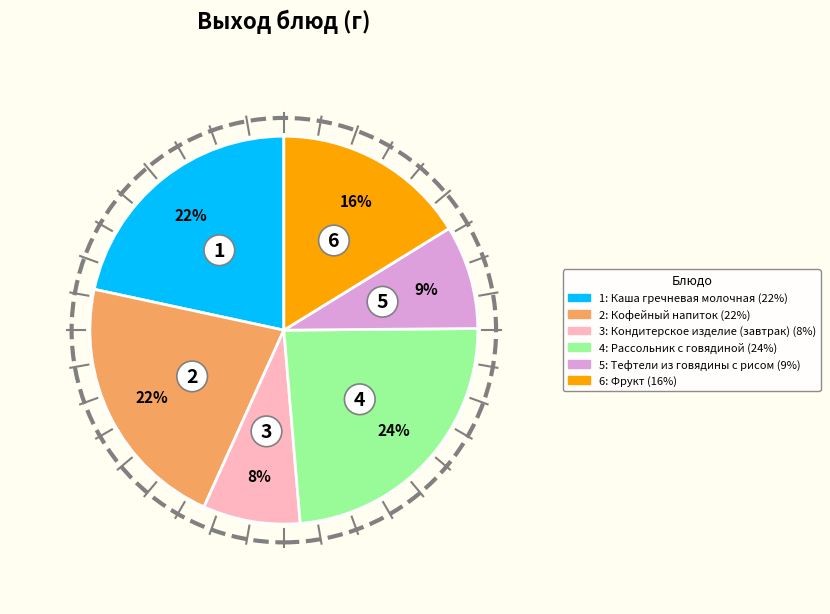

Is there a majority slice in this chart?

No